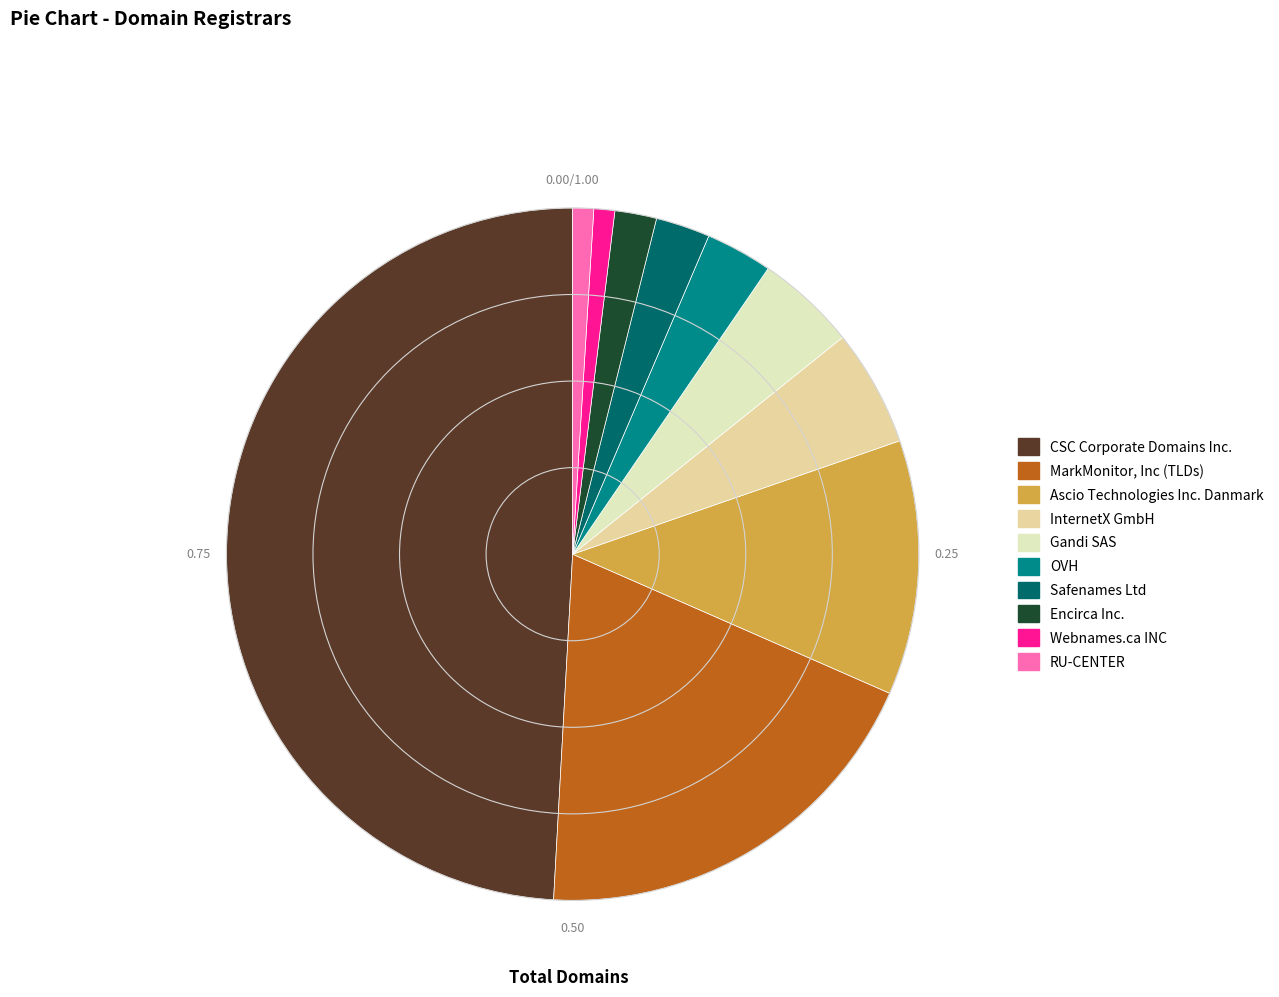

Between MarkMonitor, Inc (TLDs) and OVH, which is larger?

MarkMonitor, Inc (TLDs)